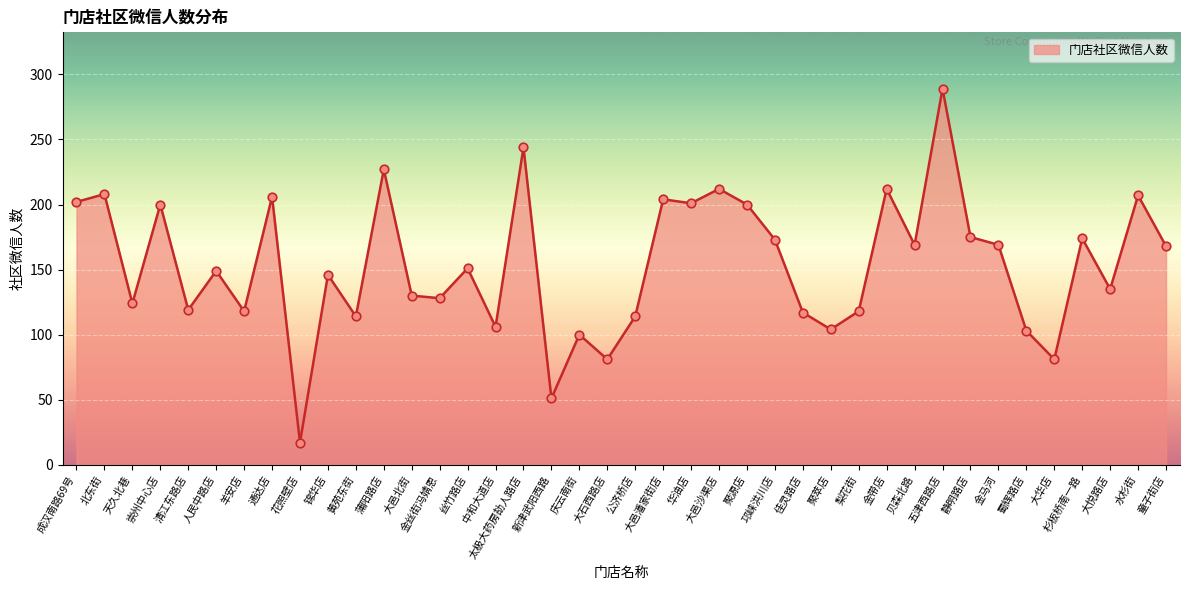

Which has a higher value, 大邑潘家街店 or 天久北巷?

大邑潘家街店